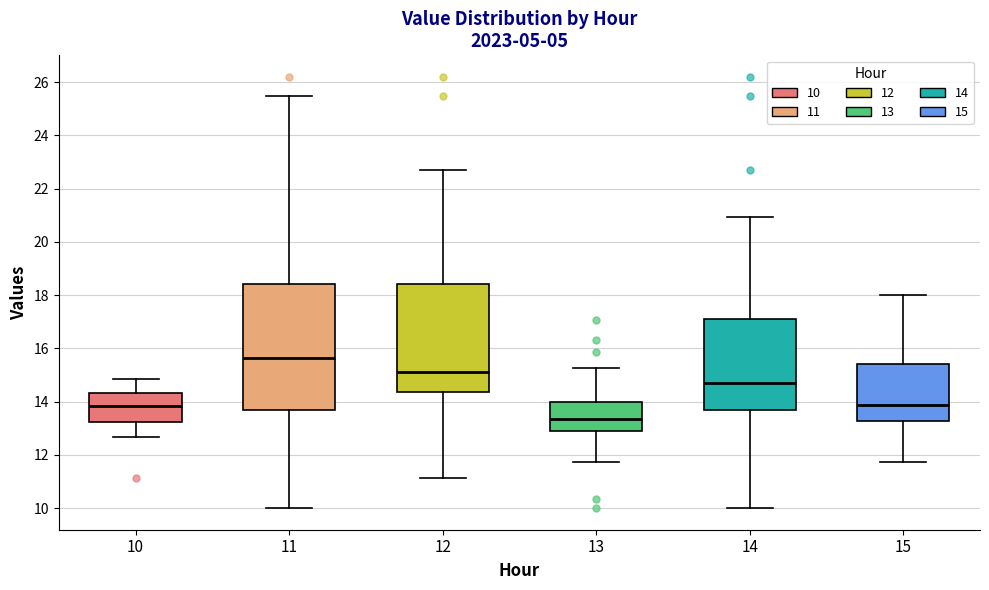

Which box has the highest median line?

11